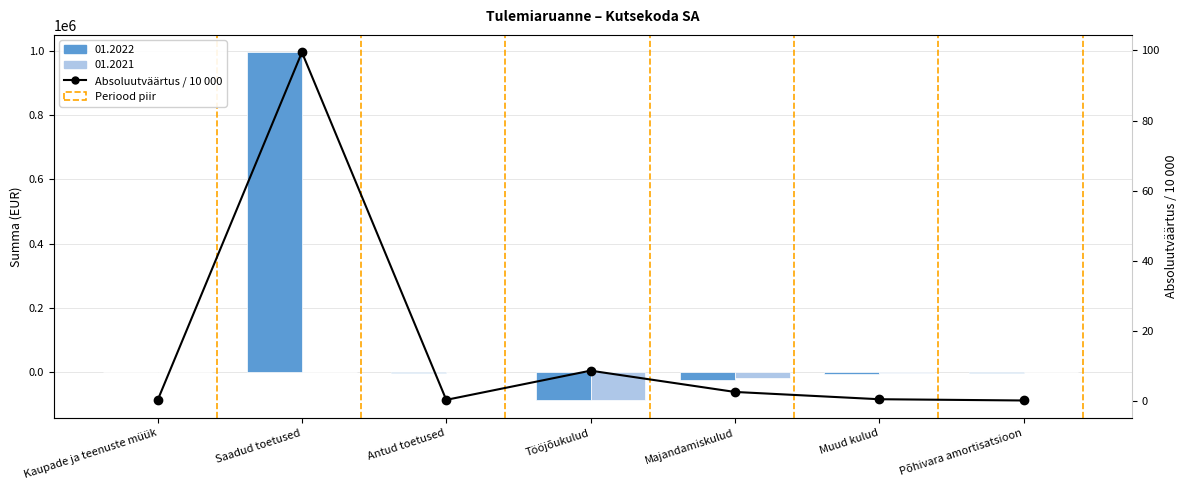

Reading left to right, transcribe all the data shown in this chart.

0.2	99.5	0.3	8.6	2.6	0.5	0.1